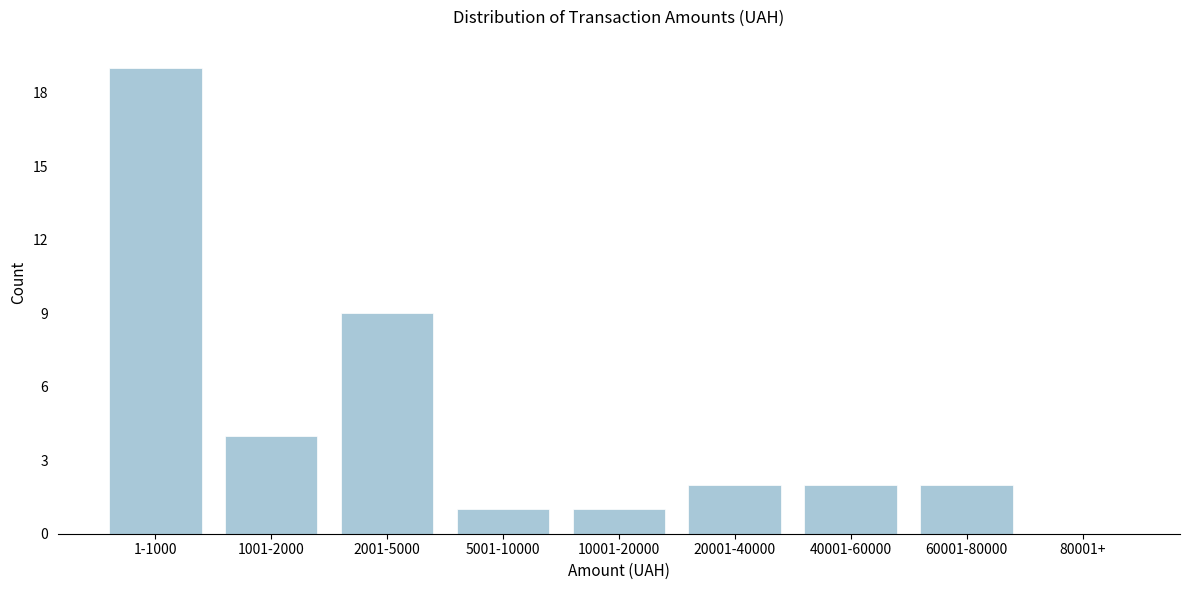

Reading right to left, what are all the values shown in this chart?

80001+=0	60001-80000=2	40001-60000=2	20001-40000=2	10001-20000=1	5001-10000=1	2001-5000=9	1001-2000=4	1-1000=19